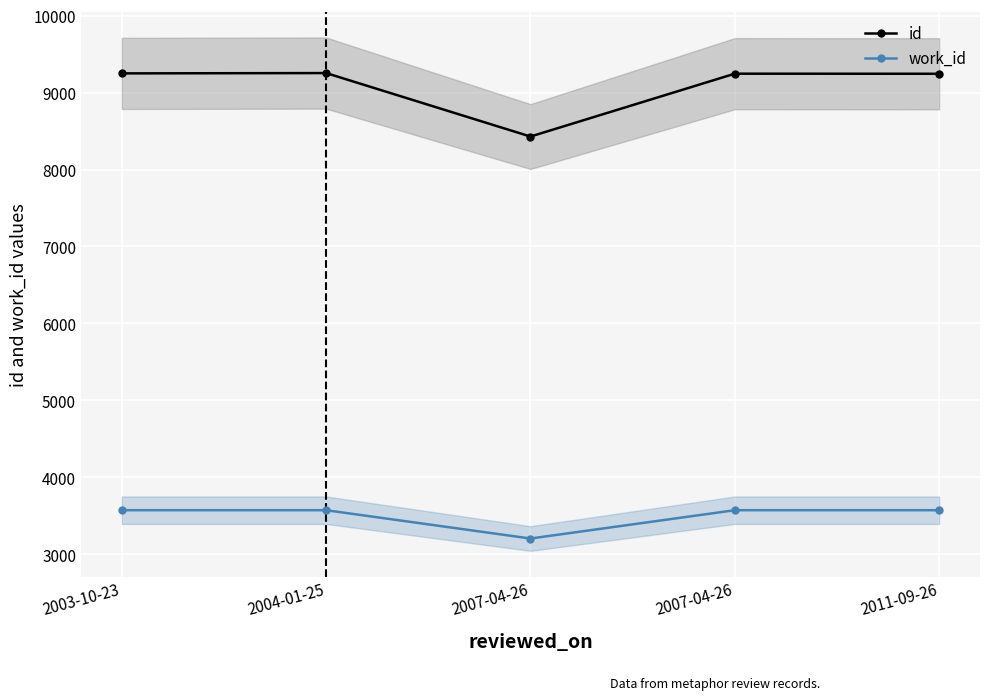

What are all the series names shown in the legend?

id, work_id